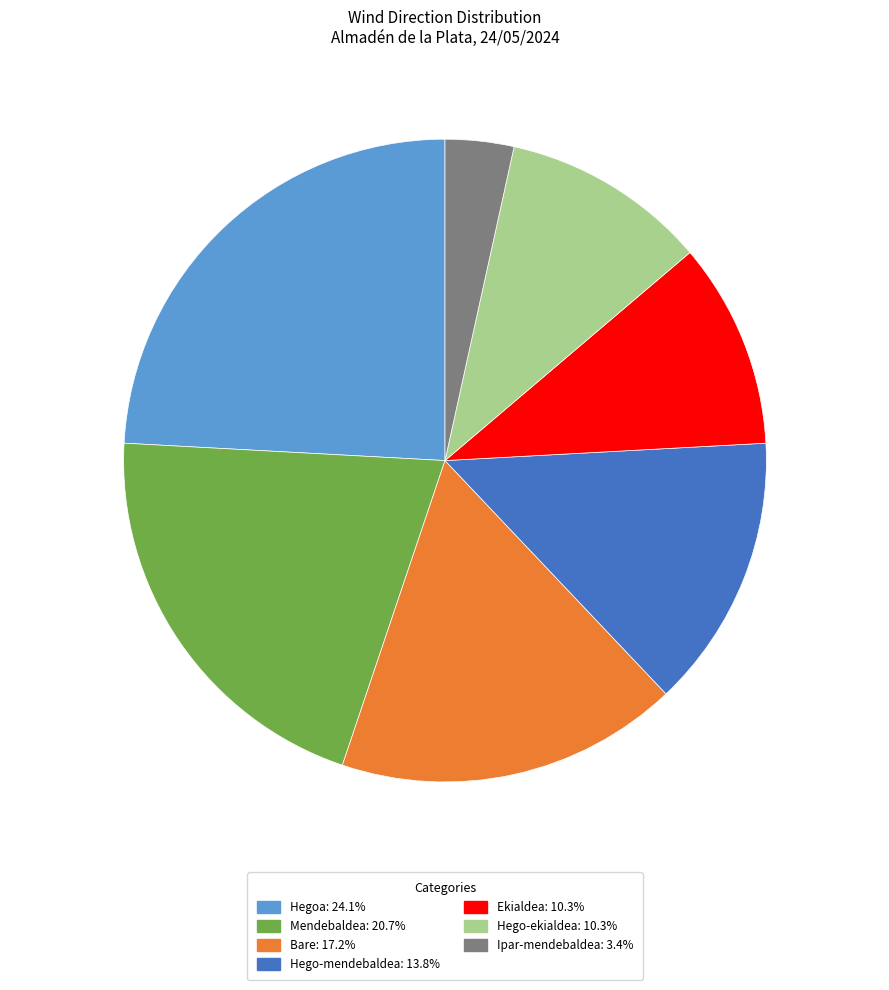

Does any single category account for the majority?

No